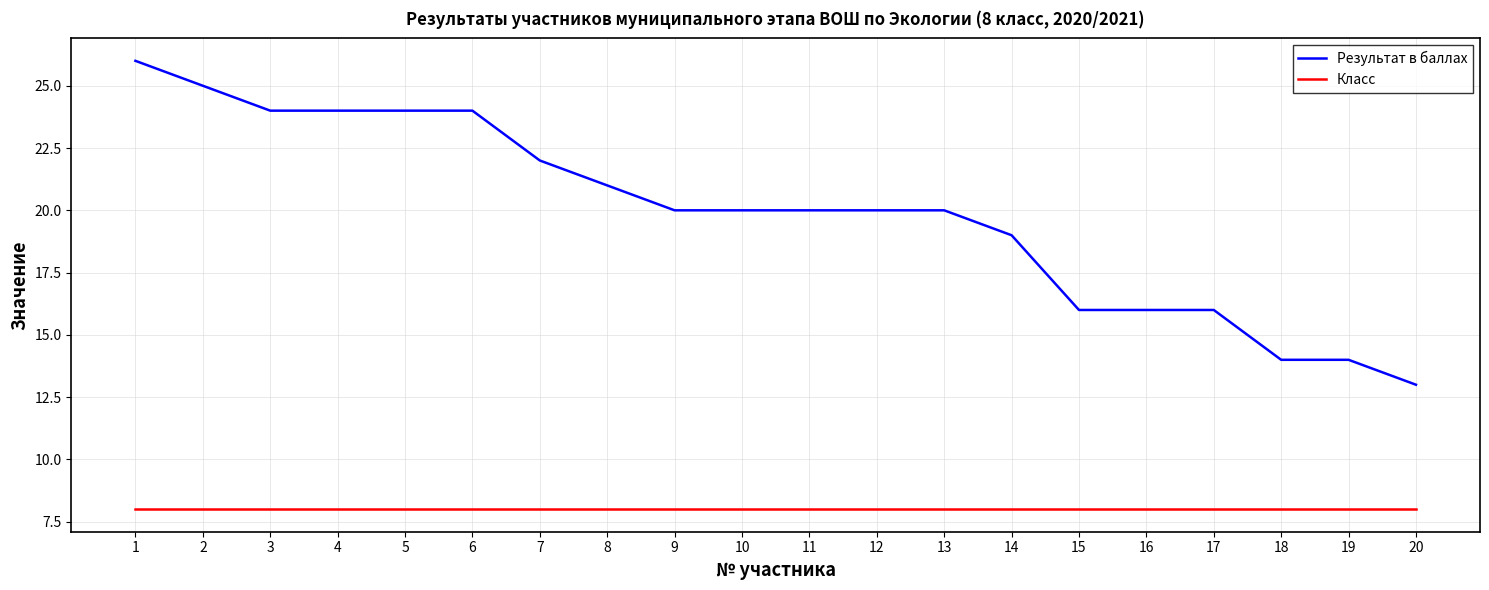

What is the smallest value displayed?

8